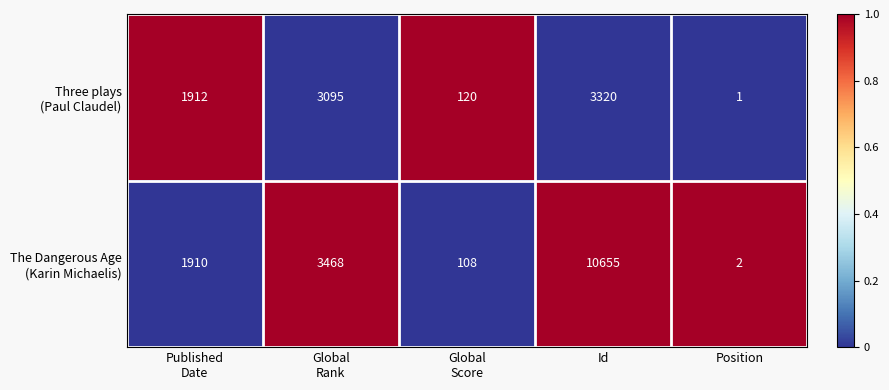

At which category is the sum across all series the highest?

Id